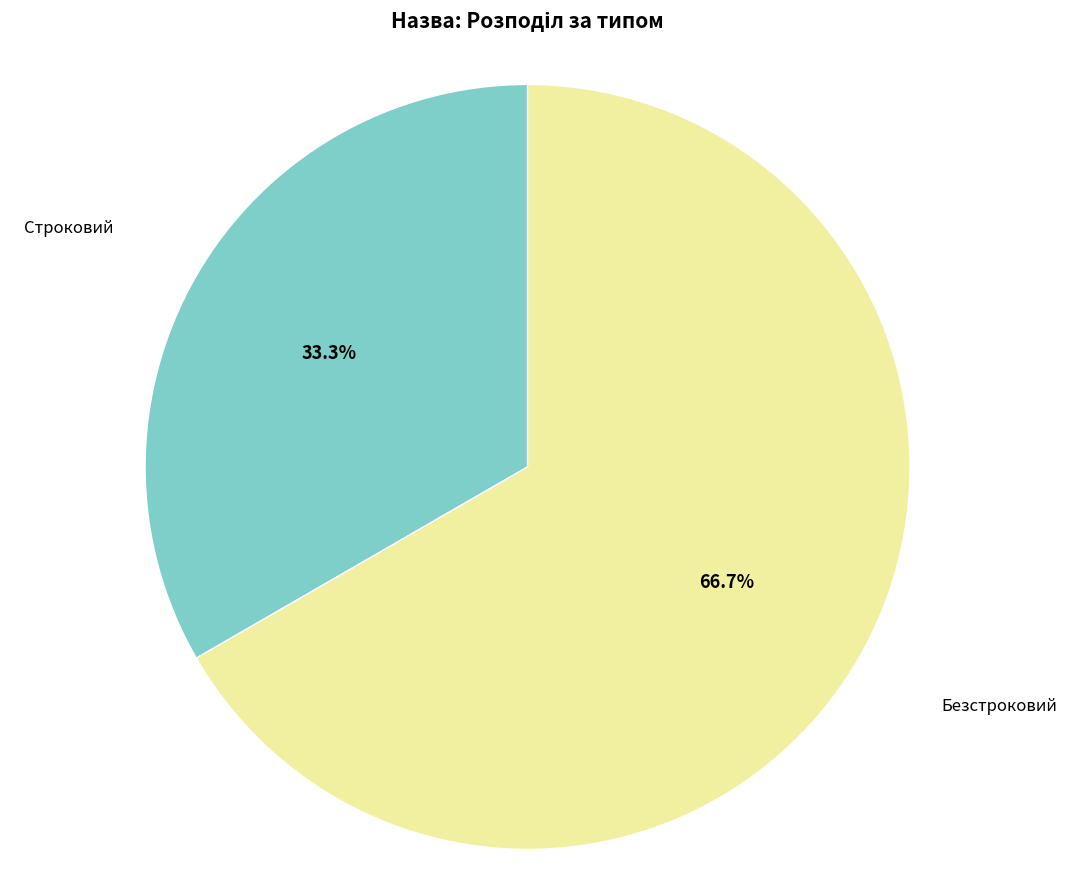

What percentage is NOT represented by Безстроковий?

33.3%